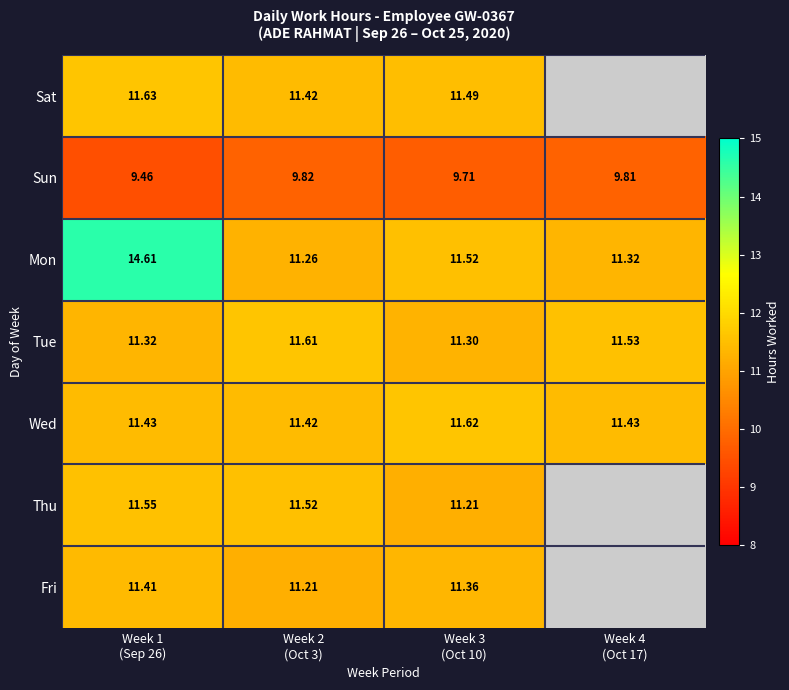

How many series are shown in this chart?

7